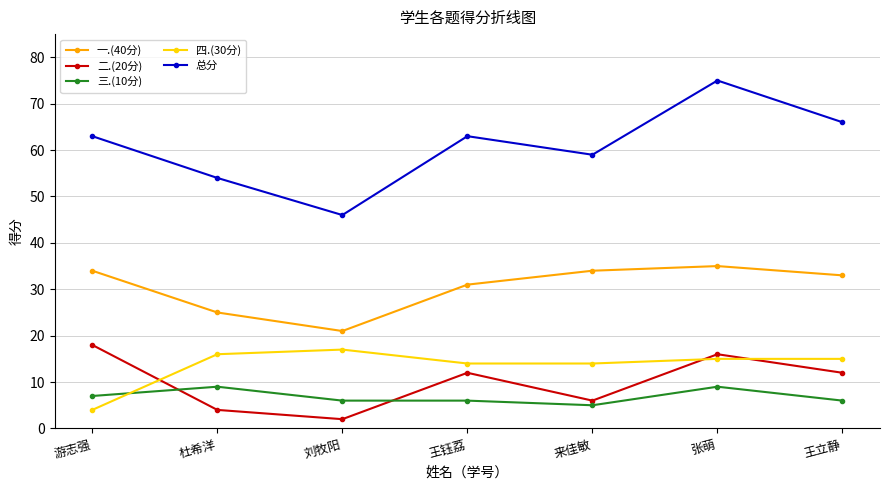

The 二.(20分) series shows 12 at 王立静. True or false?

True